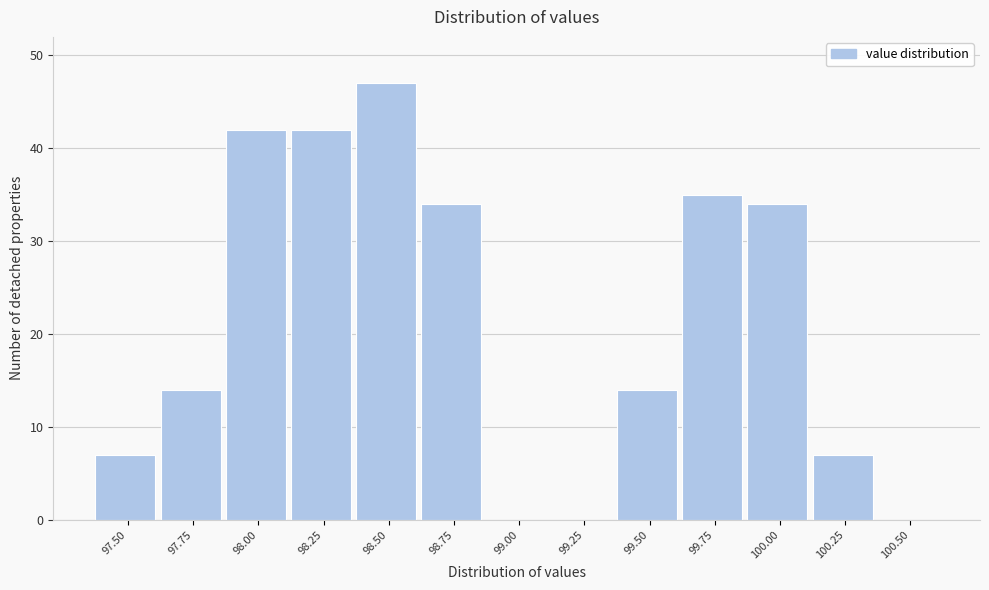

Reading left to right, transcribe all the data shown in this chart.

97.50=7	97.75=14	98.00=42	98.25=42	98.50=47	98.75=34	99.00=0	99.25=0	99.50=14	99.75=35	100.00=34	100.25=7	100.50=0